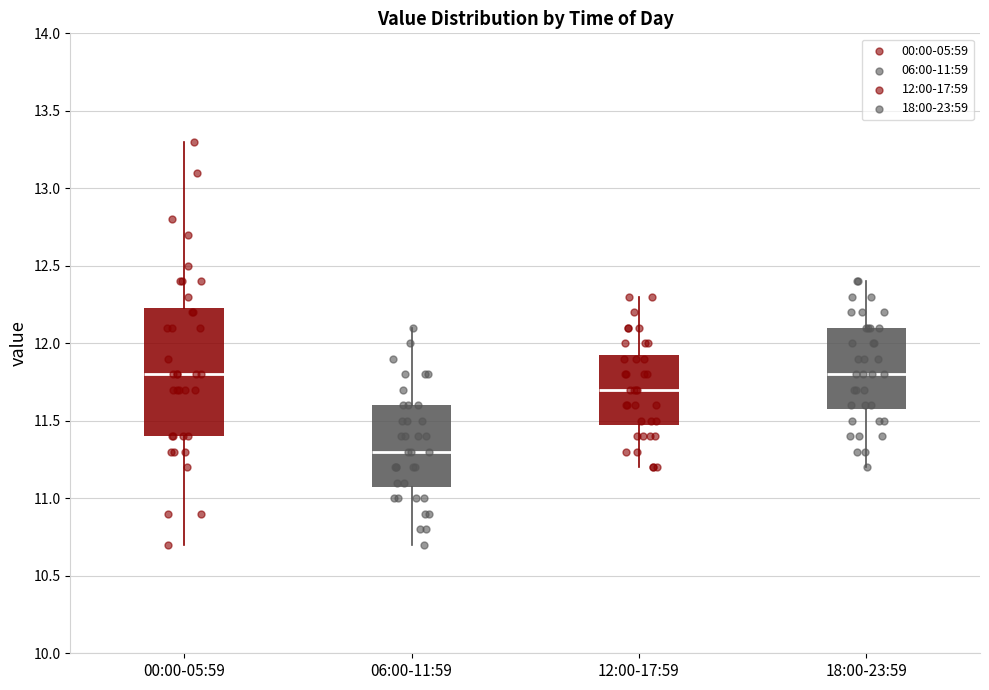

Reading left to right, read every box against the y-axis: the position of its median line, the range the box covers, and the ends of its whiskers. The values are not printed on the chart, so give them approximately, as read against the axis.

00:00-05:59: median 11.80, box 11.40 to 12.25, whiskers 10.70 to 13.30
06:00-11:59: median 11.30, box 11.10 to 11.60, whiskers 10.70 to 12.10
12:00-17:59: median 11.70, box 11.50 to 11.95, whiskers 11.20 to 12.30
18:00-23:59: median 11.80, box 11.60 to 12.10, whiskers 11.20 to 12.40